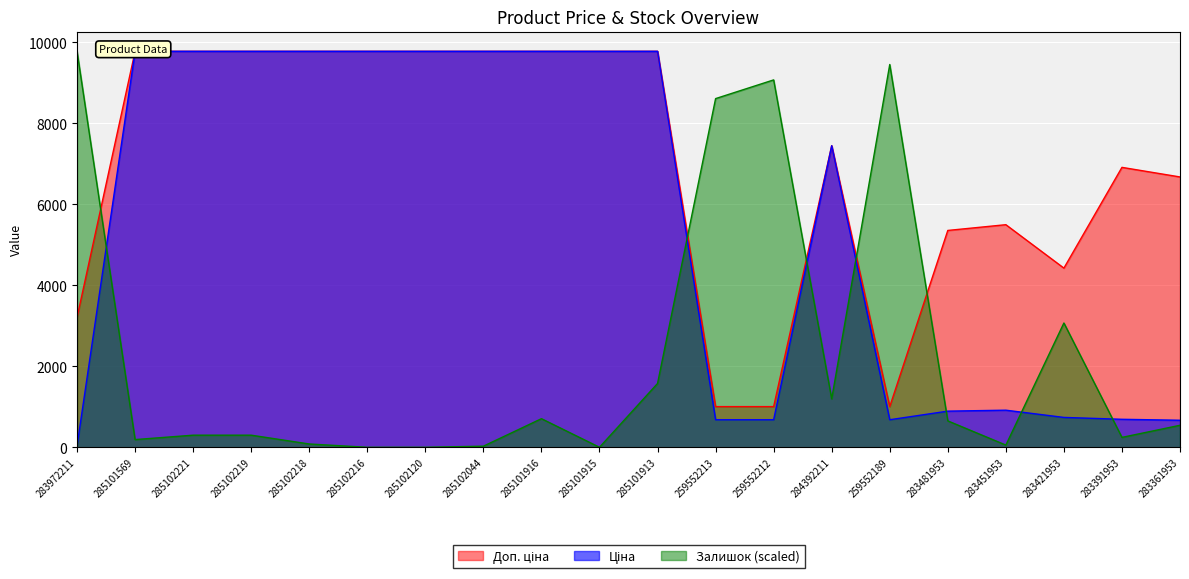

Which label corresponds to the largest value in the chart?

285101569